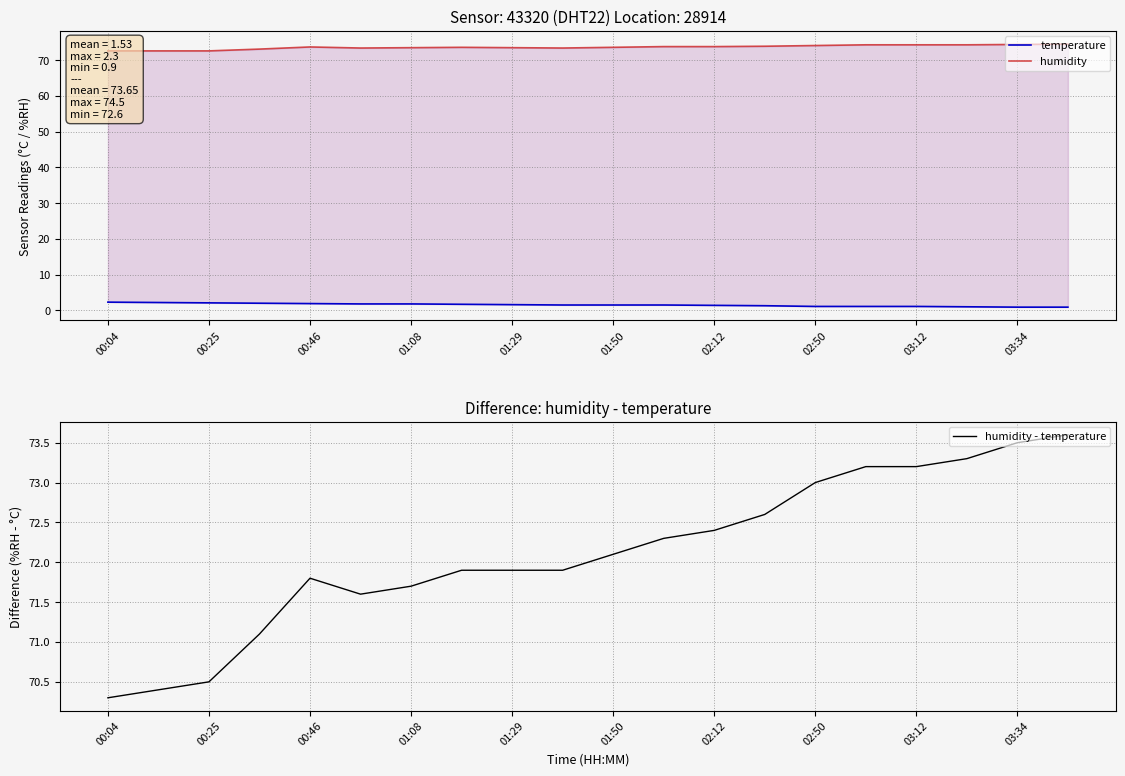

Is the value of humidity - temperature at 00:04 greater than the value of temperature at 19?

Yes